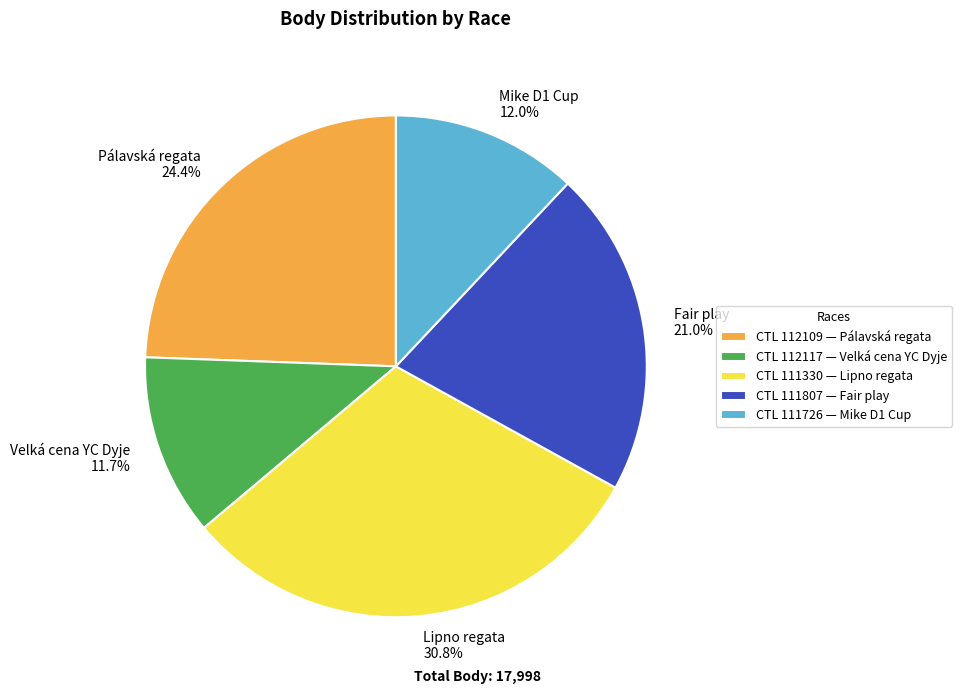

How many slices are in this pie chart?

5